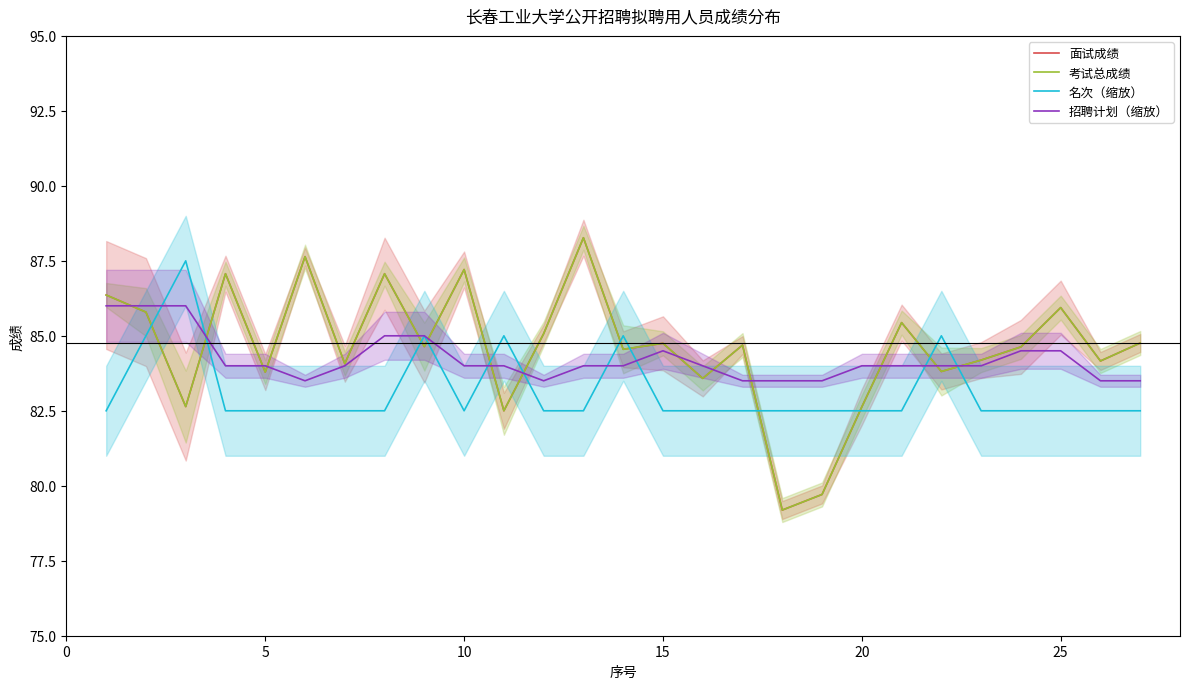

What is the smallest value displayed?

79.2